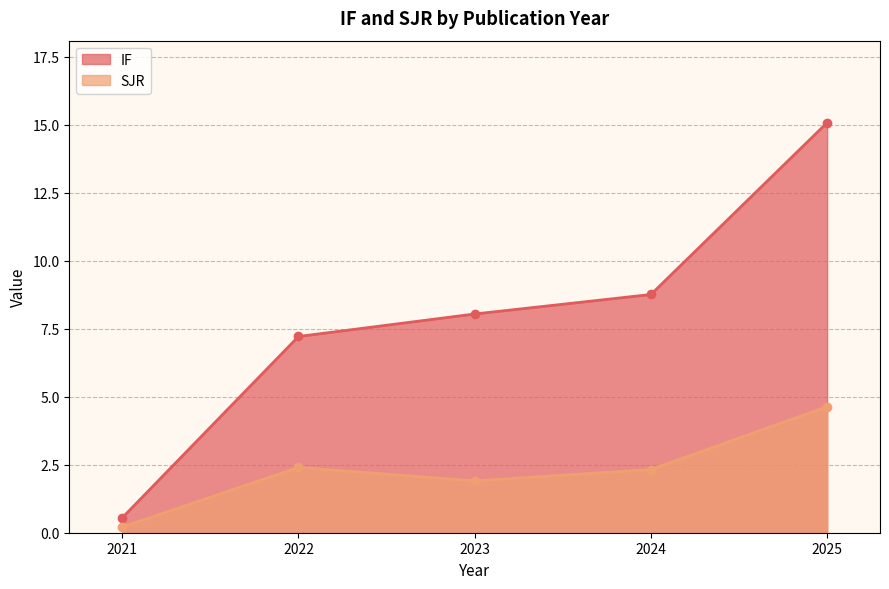

The SJR series shows 2.3 at 2024. True or false?

True